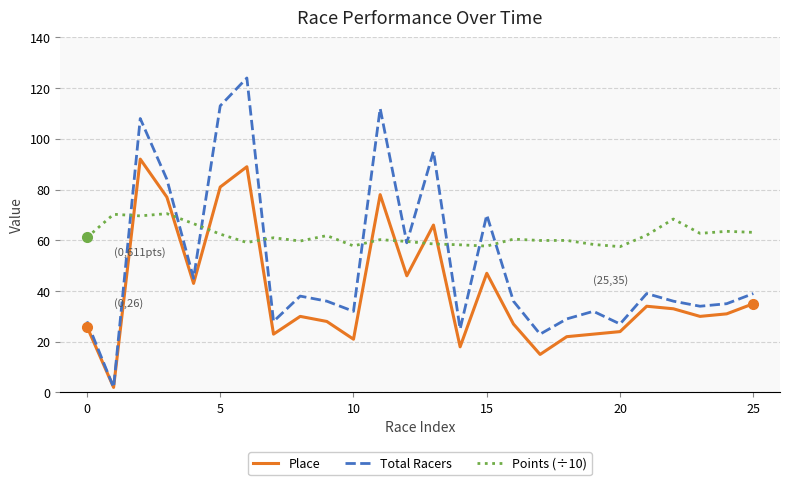

What is the minimum value shown in the chart?

2.0